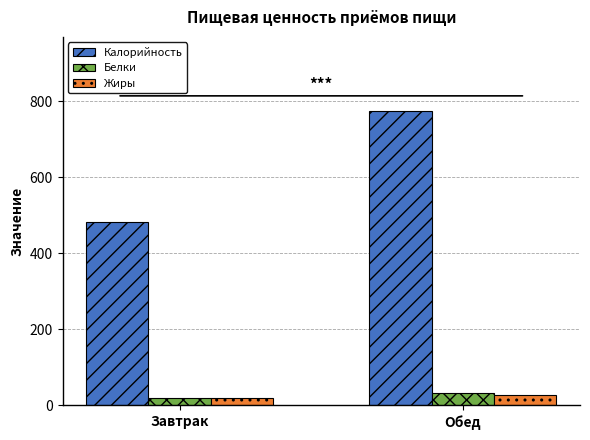

Which series changed the most between Завтрак and Обед?

Калорийность